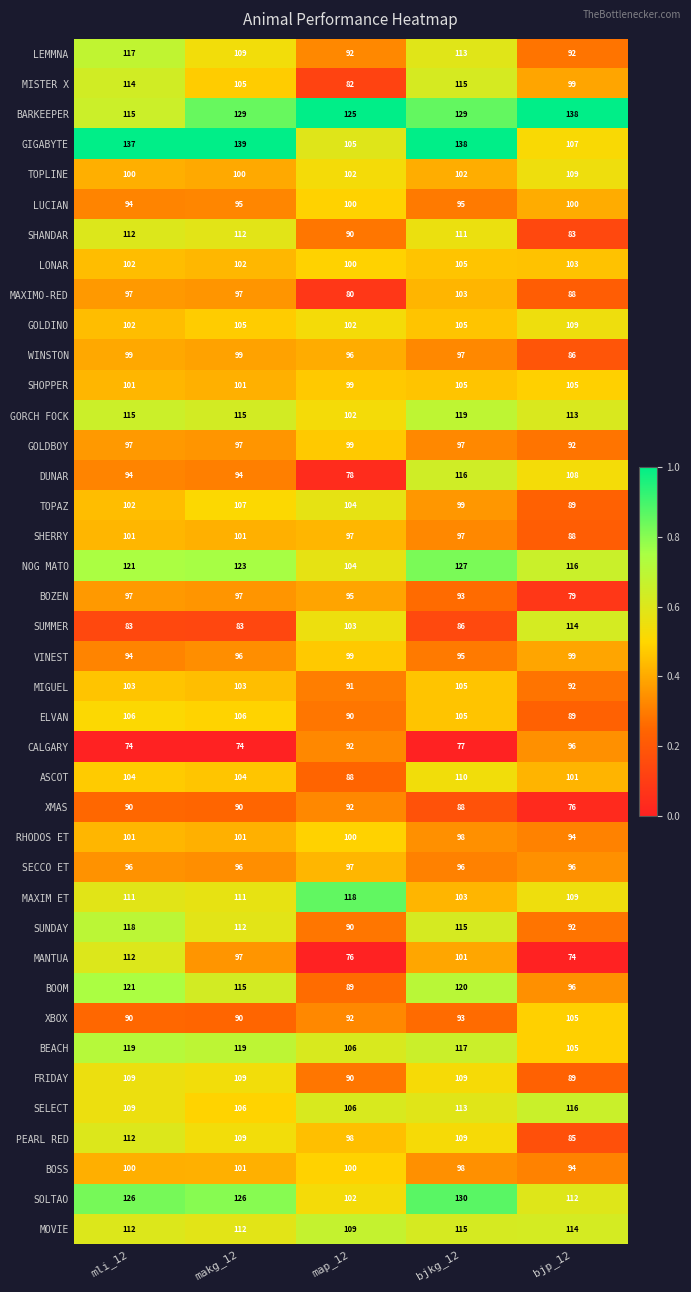

Between makg_12 and bjp_12, which series saw the biggest shift?

GIGABYTE